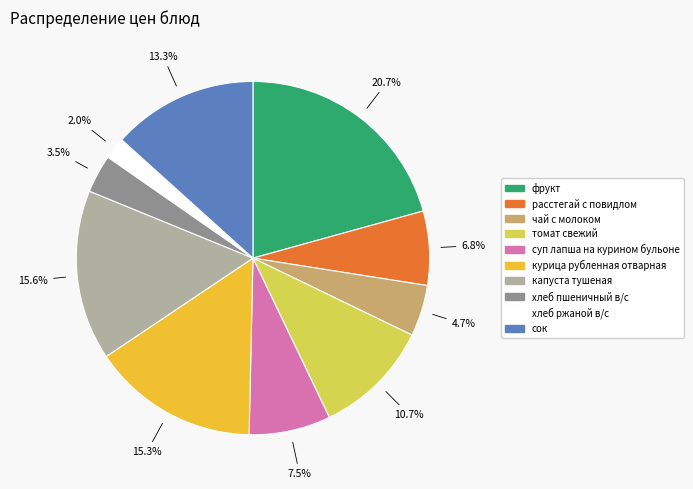

To the nearest percent, what portion does курица рубленная отварная represent?

15%